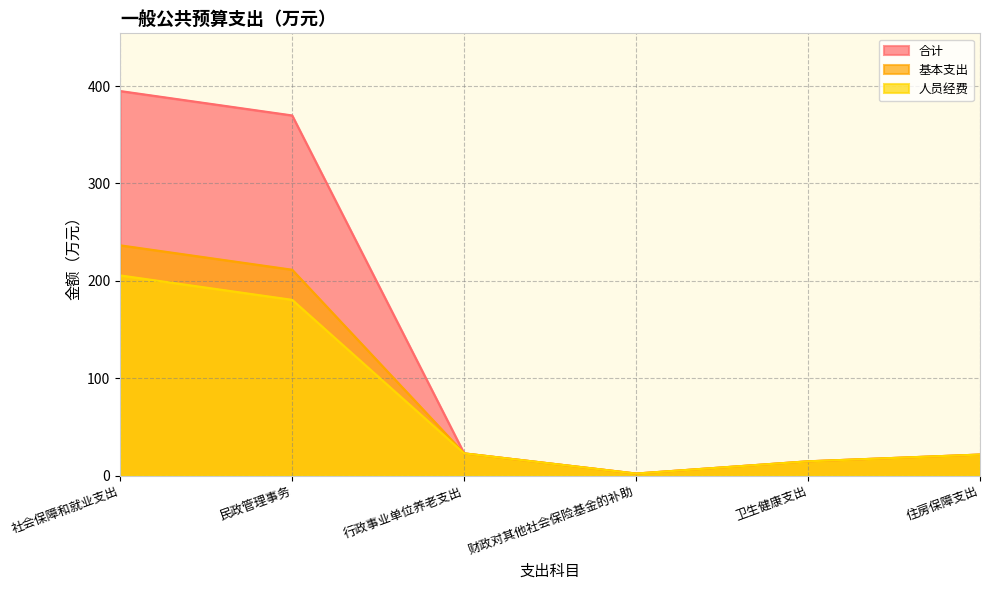

True or false: 合计 has a value of 369.9 at 民政管理事务.

True